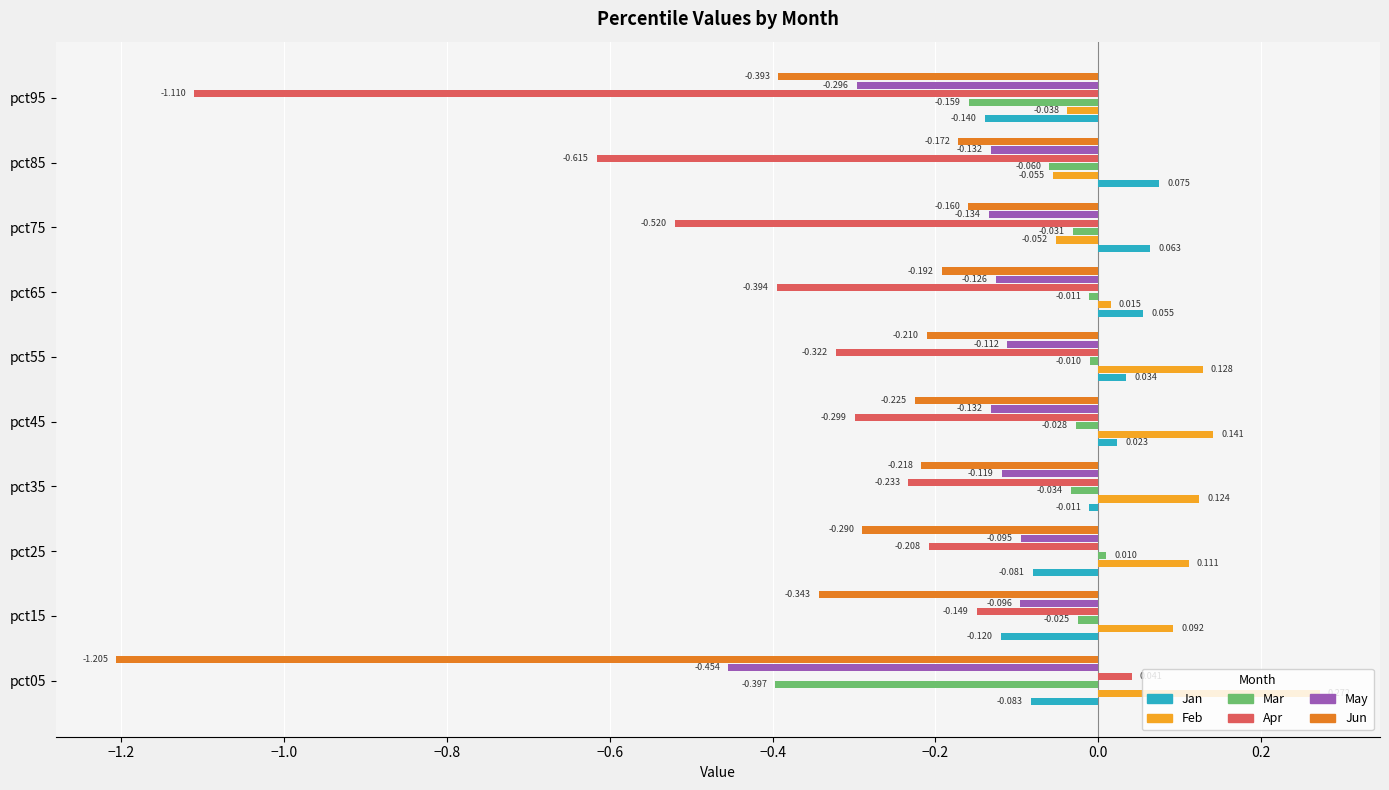

What are all the series names shown in the legend?

Jan, Feb, Mar, Apr, May, Jun